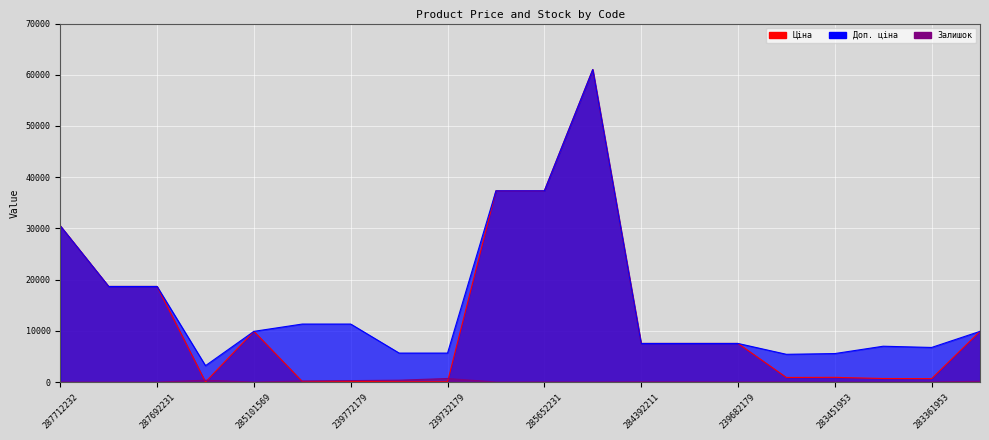

List the labels in order of Ціна value, largest first.

285672232, 285652233, 285652231, 287712232, 287692233, 287692231, 285101569, 272992170, 284392211, 239682195, 239682179, 283451953, 283481953, 283391953, 283361953, 239772195, 239772179, 239732195, 239732179, 283972211